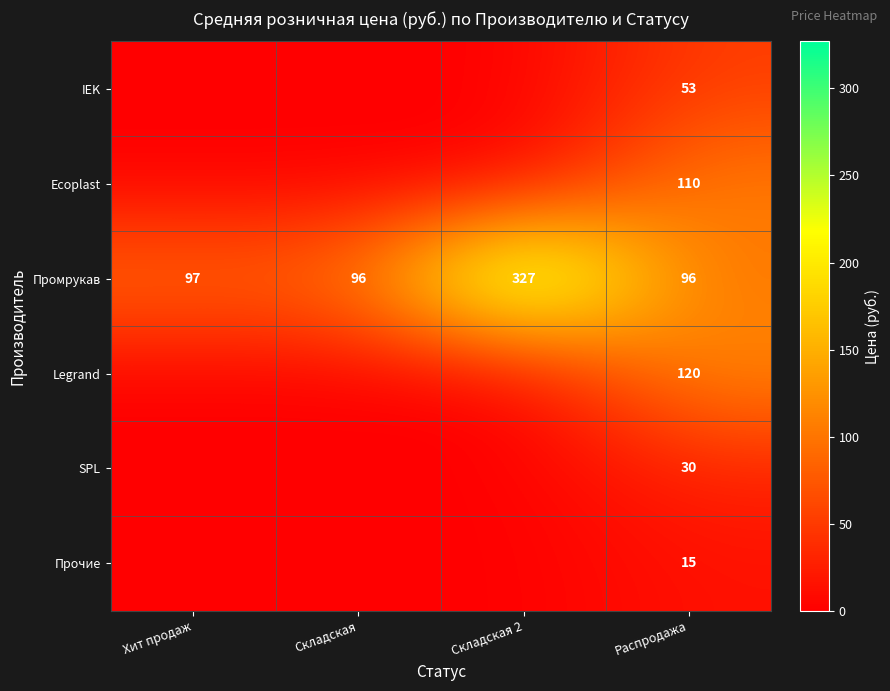

Between Хит продаж and Распродажа, which is larger?

Распродажа